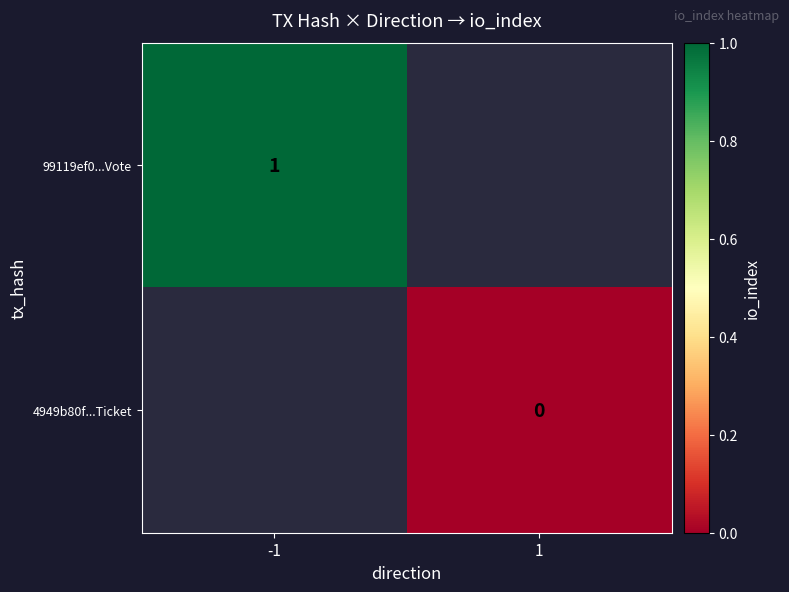

The value of 99119ef0...Vote at -1 is 1. True or false?

True